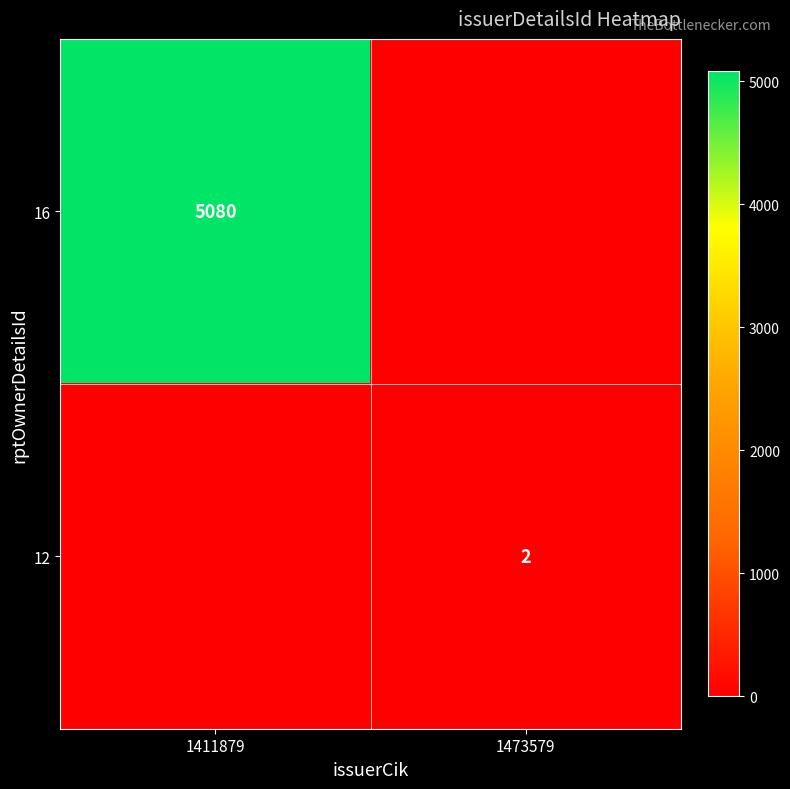

True or false: 16 has a value of 3146 at 1411879.

False